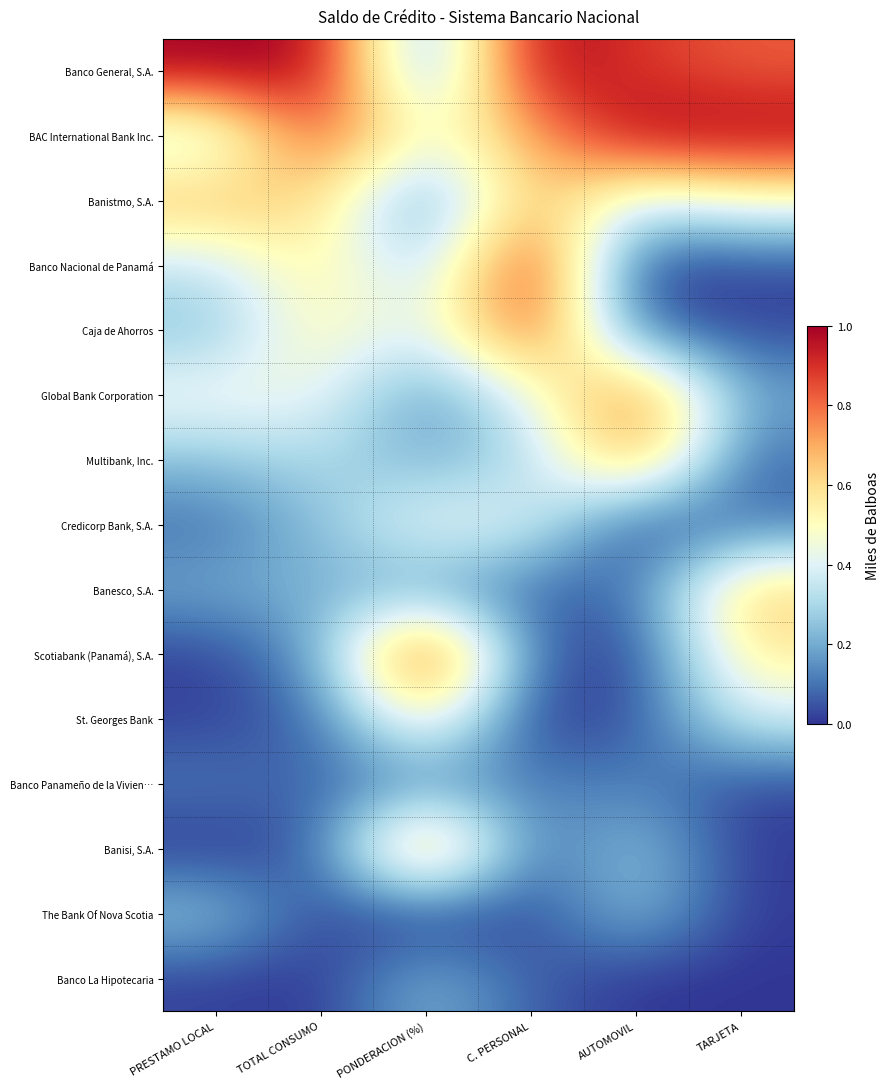

List the series in order of their peak value, lowest first.

Banco Panameño de la Vivien…, Banco La Hipotecaria, The Bank Of Nova Scotia, Credicorp Bank, S.A., St. Georges Bank, Banesco, S.A., Banistmo, S.A., Multibank, Inc., Global Bank Corporation, Banisi, S.A., Caja de Ahorros, Banco Nacional de Panamá, Banco General, S.A., BAC International Bank Inc., Scotiabank (Panamá), S.A.